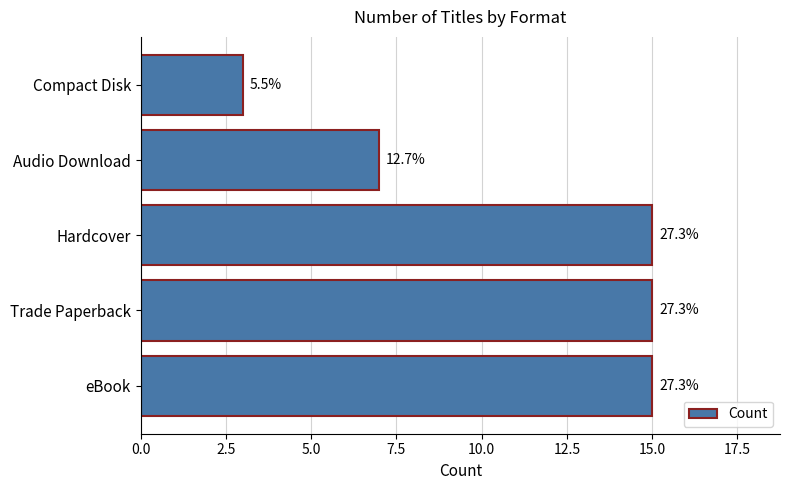

Does the chart contain any negative values?

No